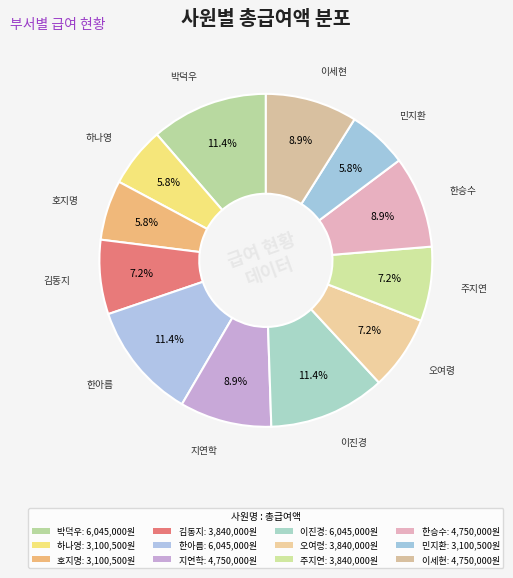

To the nearest percent, what is the average slice percentage?

8%